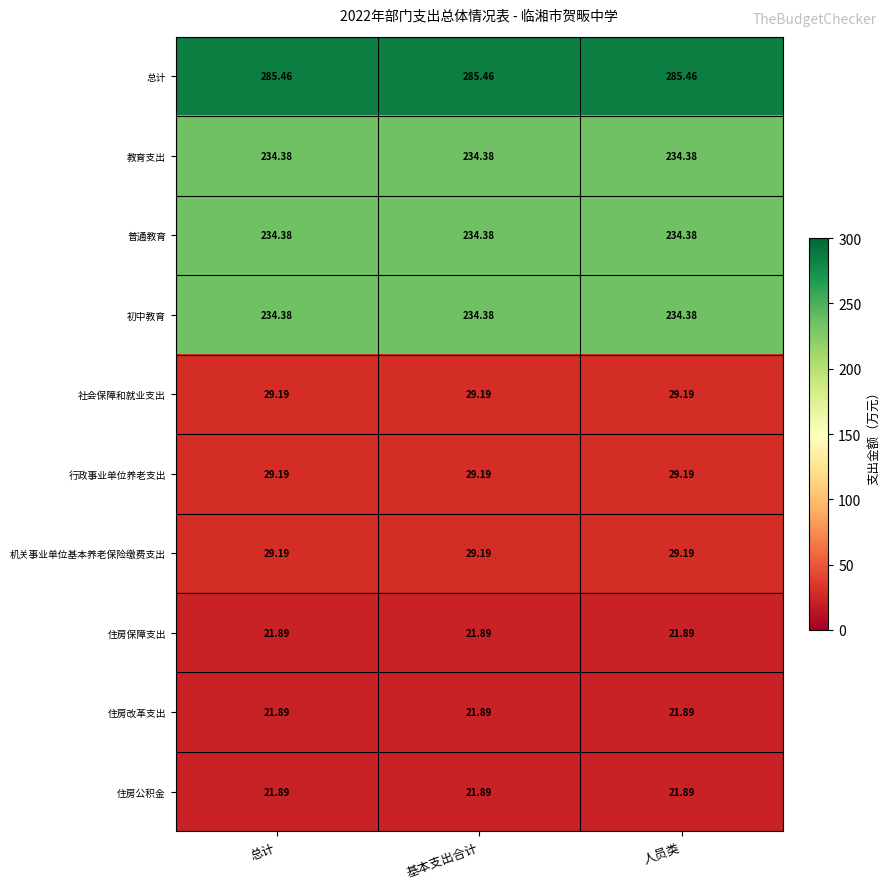

How many series are shown in this chart?

10